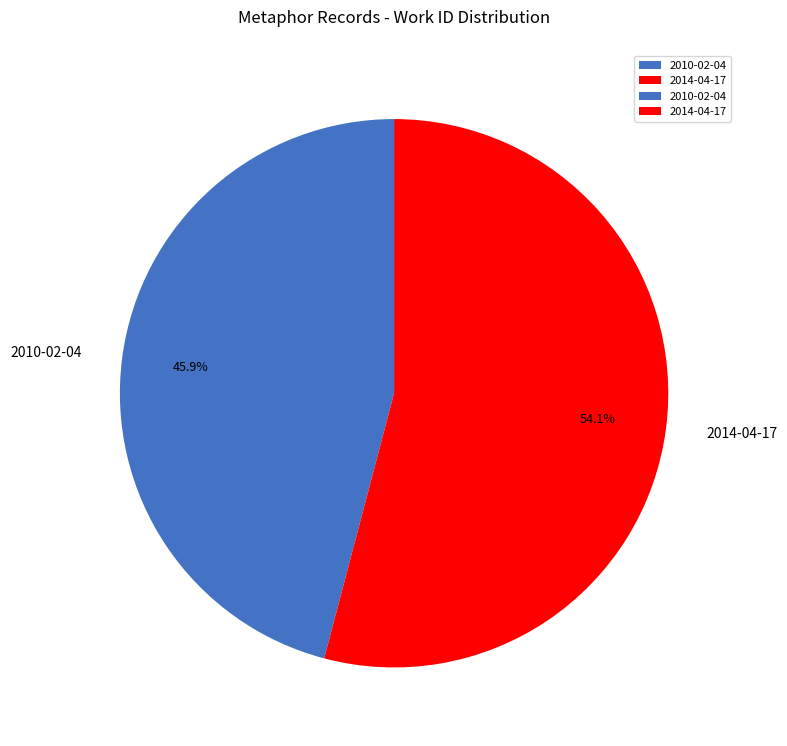

Which category has the smallest portion of the pie?

2010-02-04